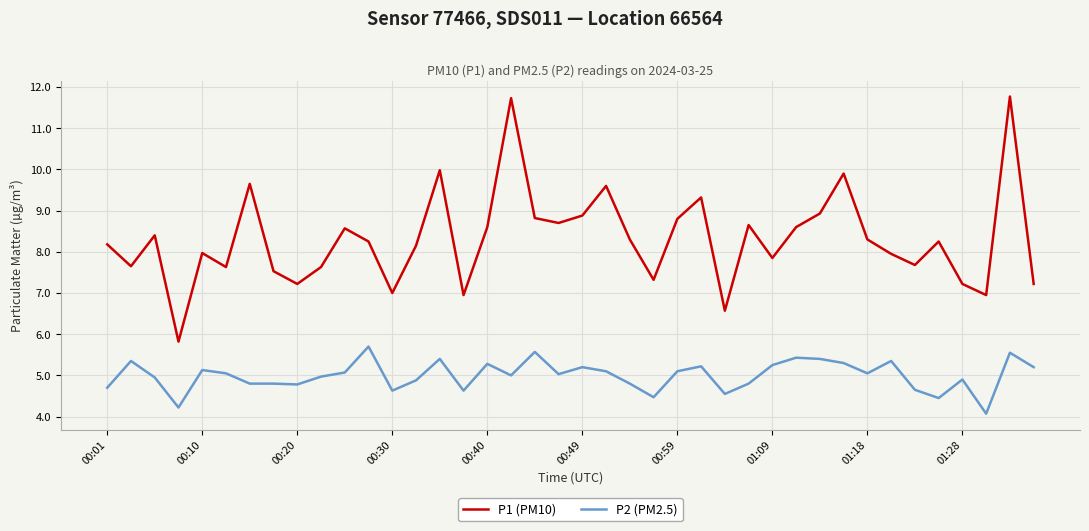

What is the sum of all P2 (PM2.5) values?

199.8